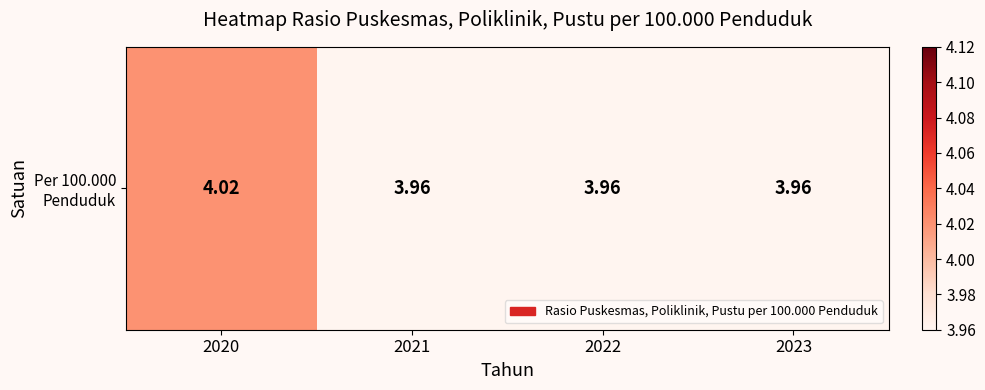

What is the greatest value displayed?

4.0